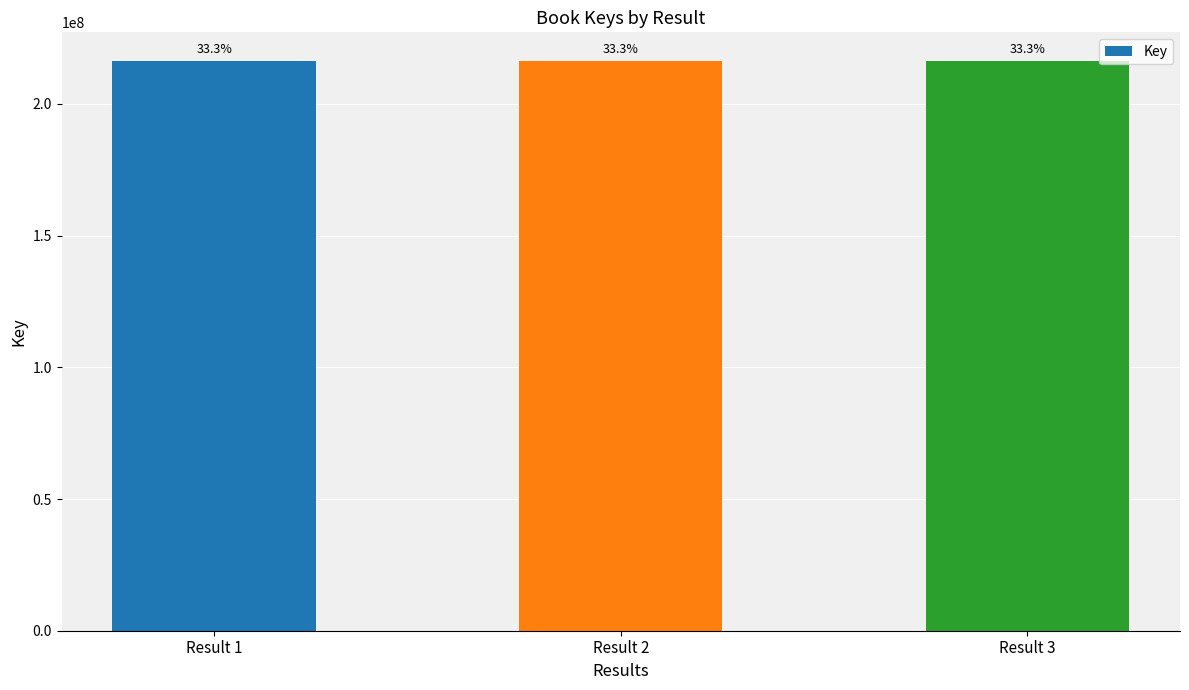

Does the chart contain any negative values?

No